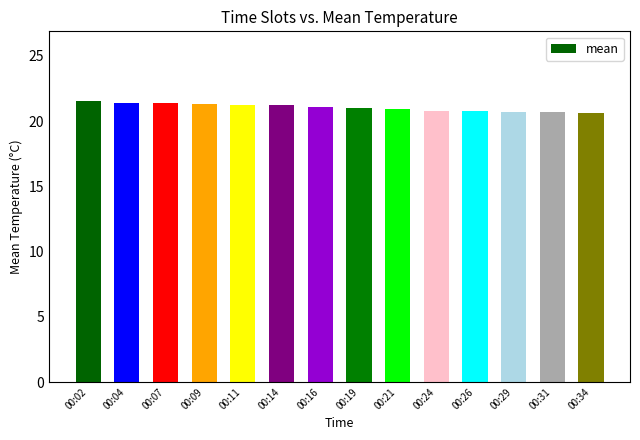

What is the sum of the values at 00:04 and 00:11?

42.6